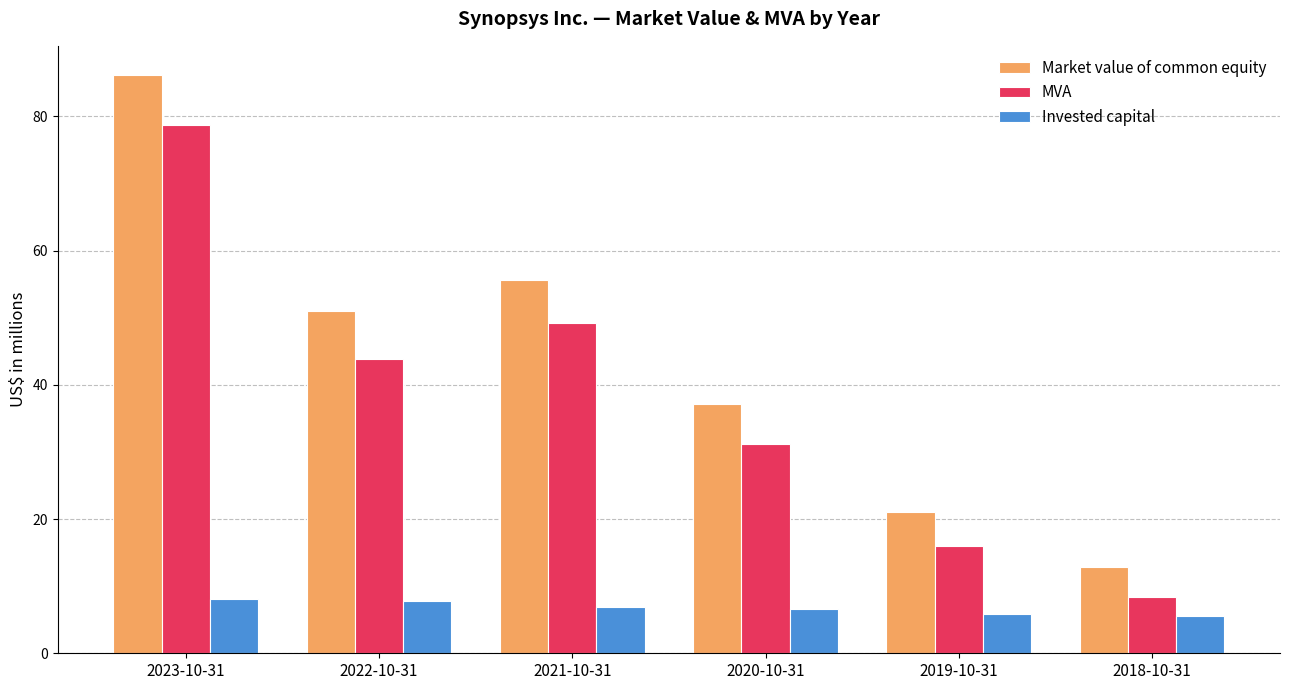

True or false: Invested capital has a value of 5.5 at 2018-10-31.

True